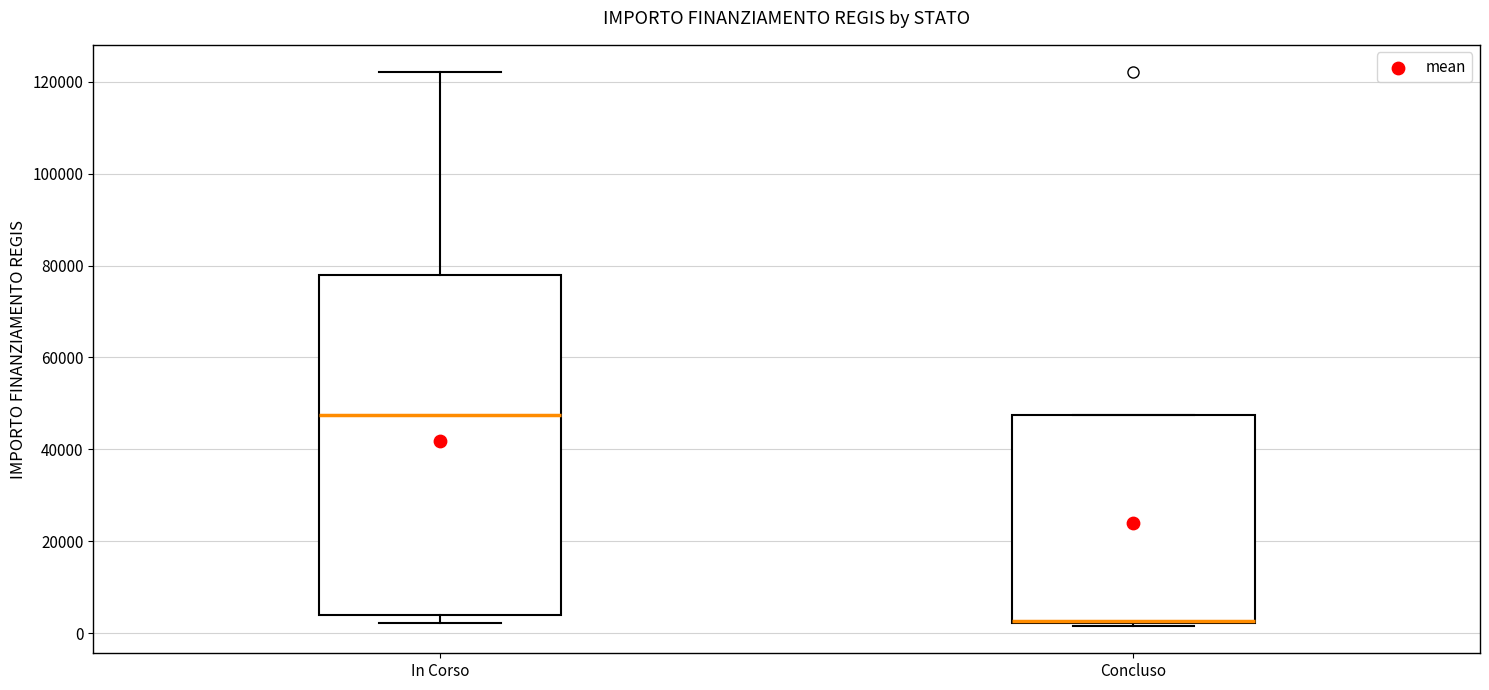

Reading left to right, read every box against the y-axis: the position of its median line, the range the box covers, and the ends of its whiskers. The values are not printed on the chart, so give them approximately, as read against the axis.

In Corso: median 48000, box 4000 to 78000, whiskers 2000 to 122000
Concluso: median 2000, box 2000 to 48000, whiskers 2000 to 48000